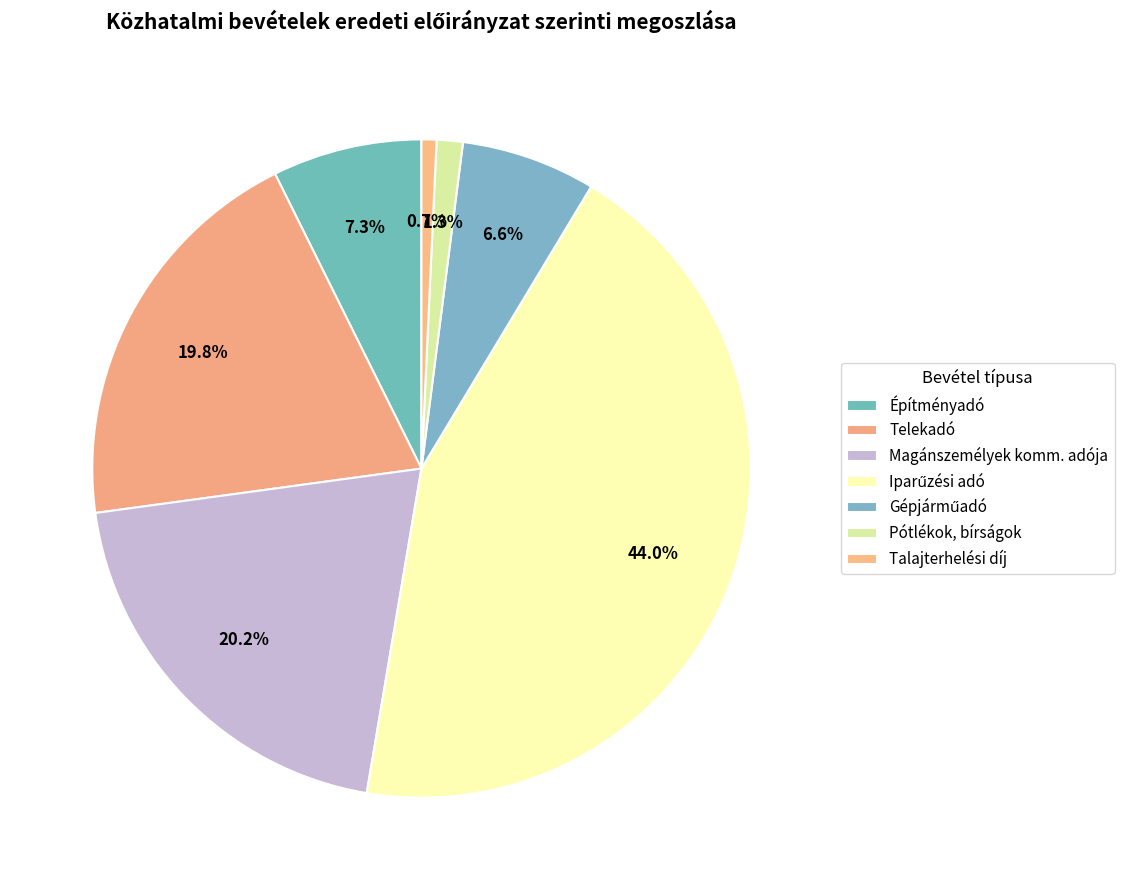

How many slices are in this pie chart?

7